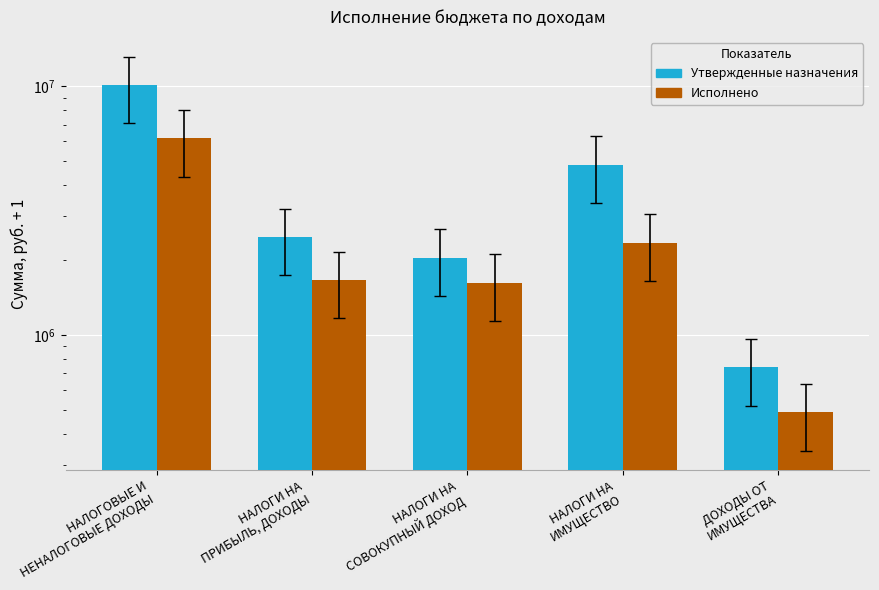

At НАЛОГИ НА
ИМУЩЕСТВО, list the series in order from smallest to largest.

Исполнено, Утвержденные назначения